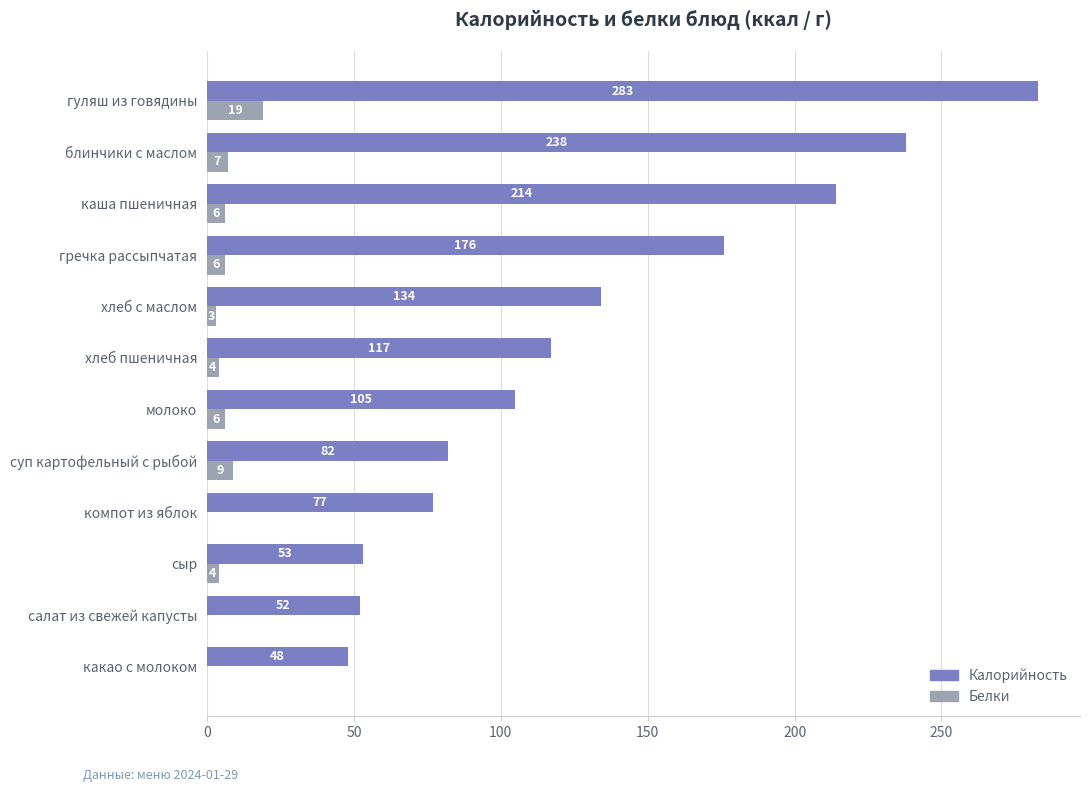

Which category has the highest value across all series?

гуляш из говядины